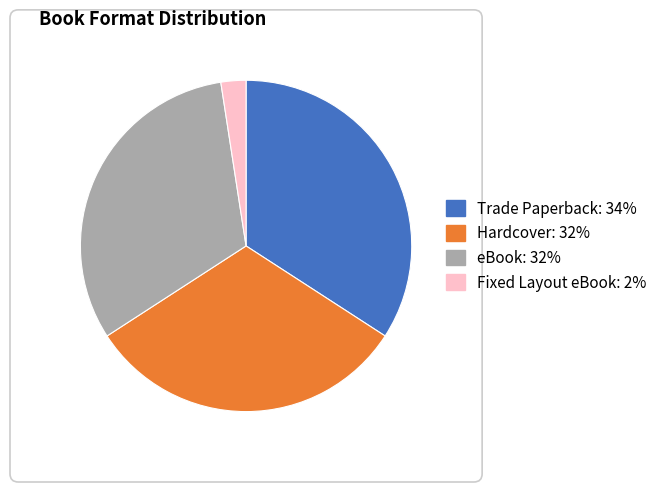

Combined, do eBook and Trade Paperback account for over 50%?

Yes